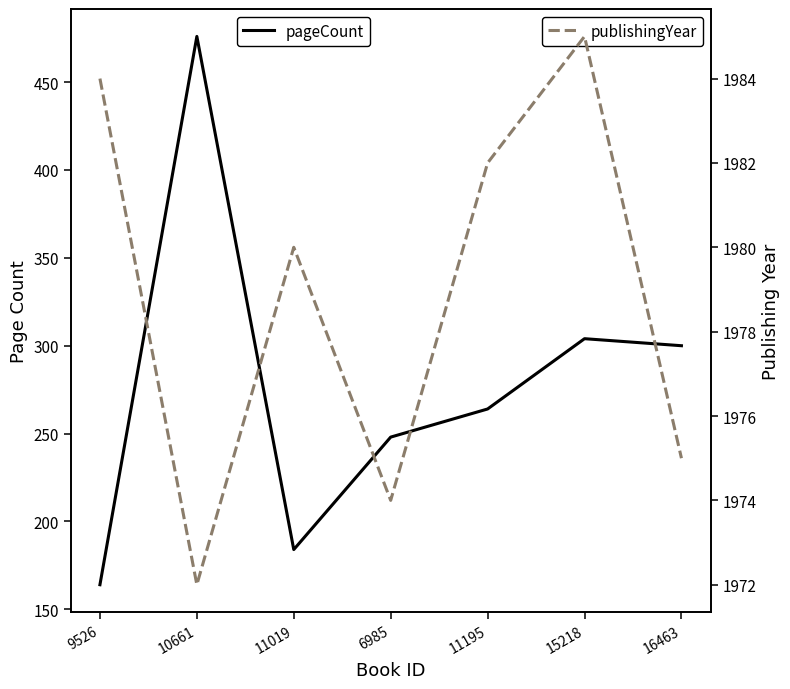

Rank the series by their average value, from highest to lowest.

publishingYear, pageCount